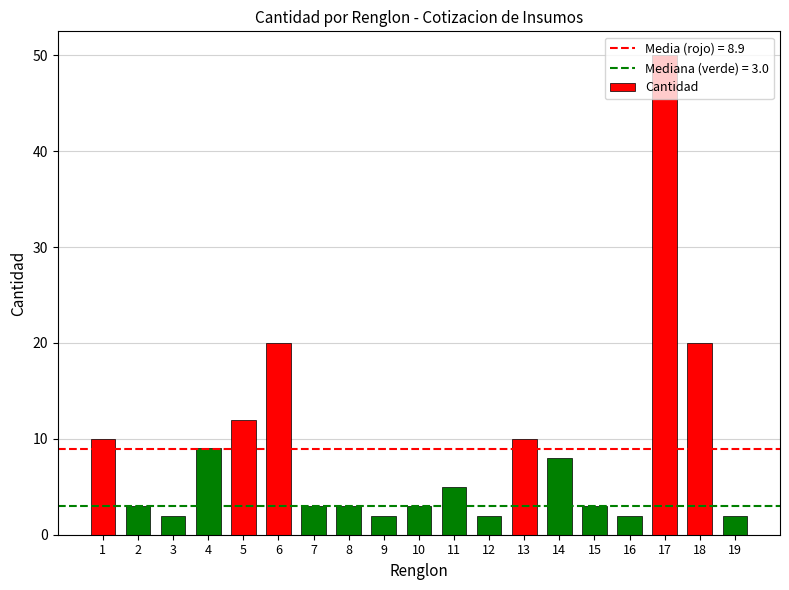

What is the difference between the values at 11 and 15?

2